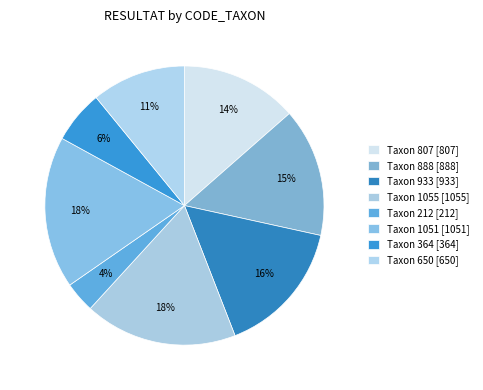

Count the number of slices in the pie.

8